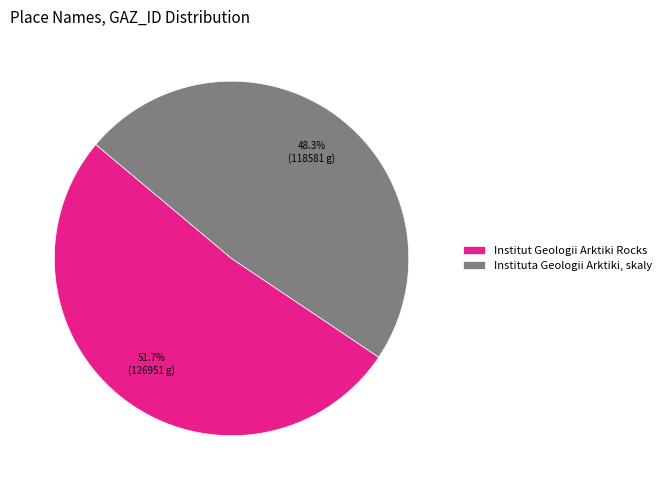

Which slice is the largest?

Institut Geologii Arktiki Rocks